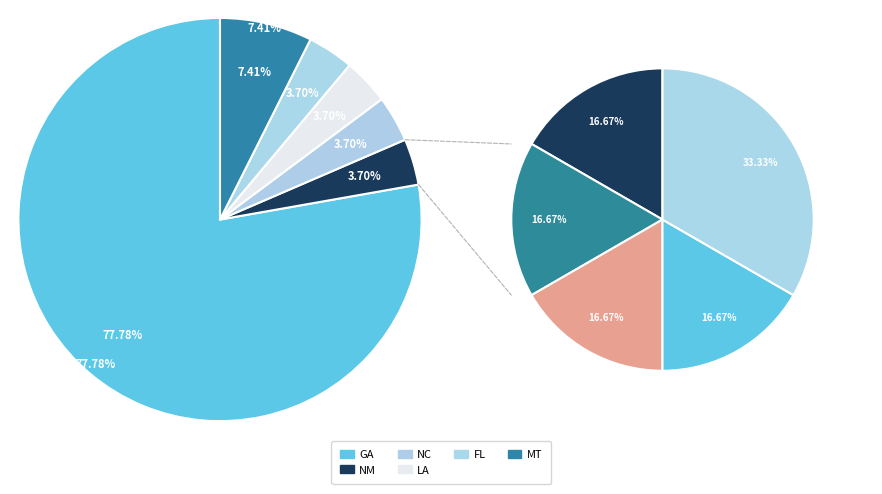

What is the largest slice in the pie chart?

GA